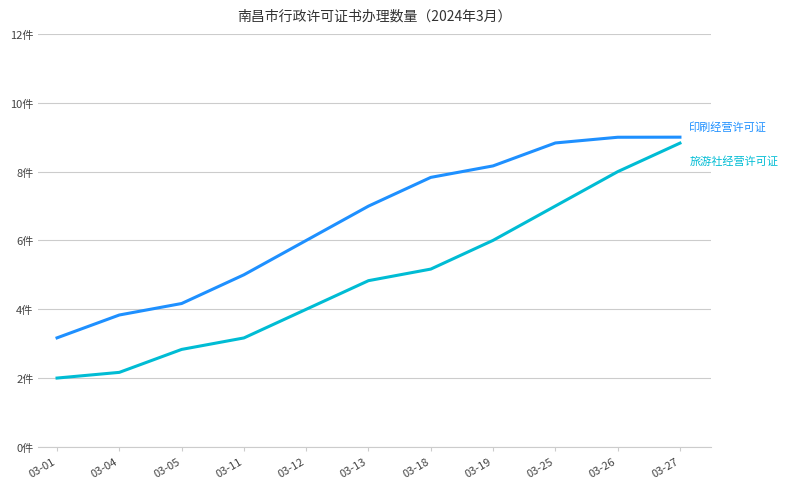

Is this an area chart (filled region under the line)?

No